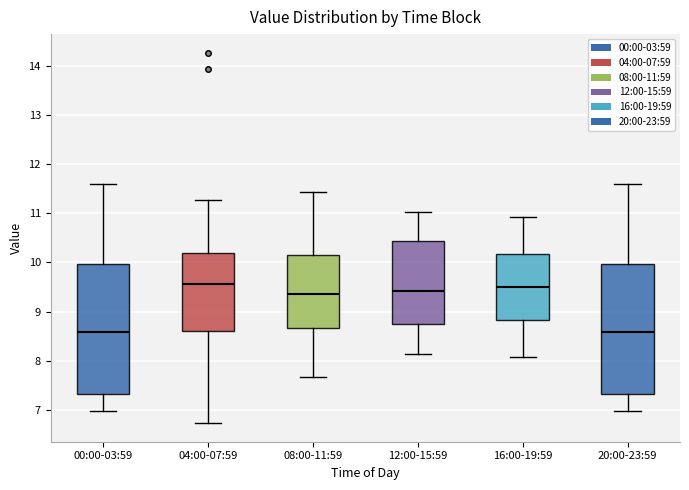

Reading left to right, transcribe this box plot: for each box, give where its median line is, the range the box spans, and where its two whiskers end, as read against the y-axis. The values are not printed on the chart, so give them approximately, as read against the axis.

00:00-03:59: median 8.6, box 7.3 to 10.0, whiskers 7.0 to 11.6
04:00-07:59: median 9.6, box 8.6 to 10.2, whiskers 6.7 to 11.3
08:00-11:59: median 9.4, box 8.7 to 10.2, whiskers 7.7 to 11.4
12:00-15:59: median 9.4, box 8.7 to 10.4, whiskers 8.1 to 11.0
16:00-19:59: median 9.5, box 8.8 to 10.2, whiskers 8.1 to 10.9
20:00-23:59: median 8.6, box 7.3 to 10.0, whiskers 7.0 to 11.6